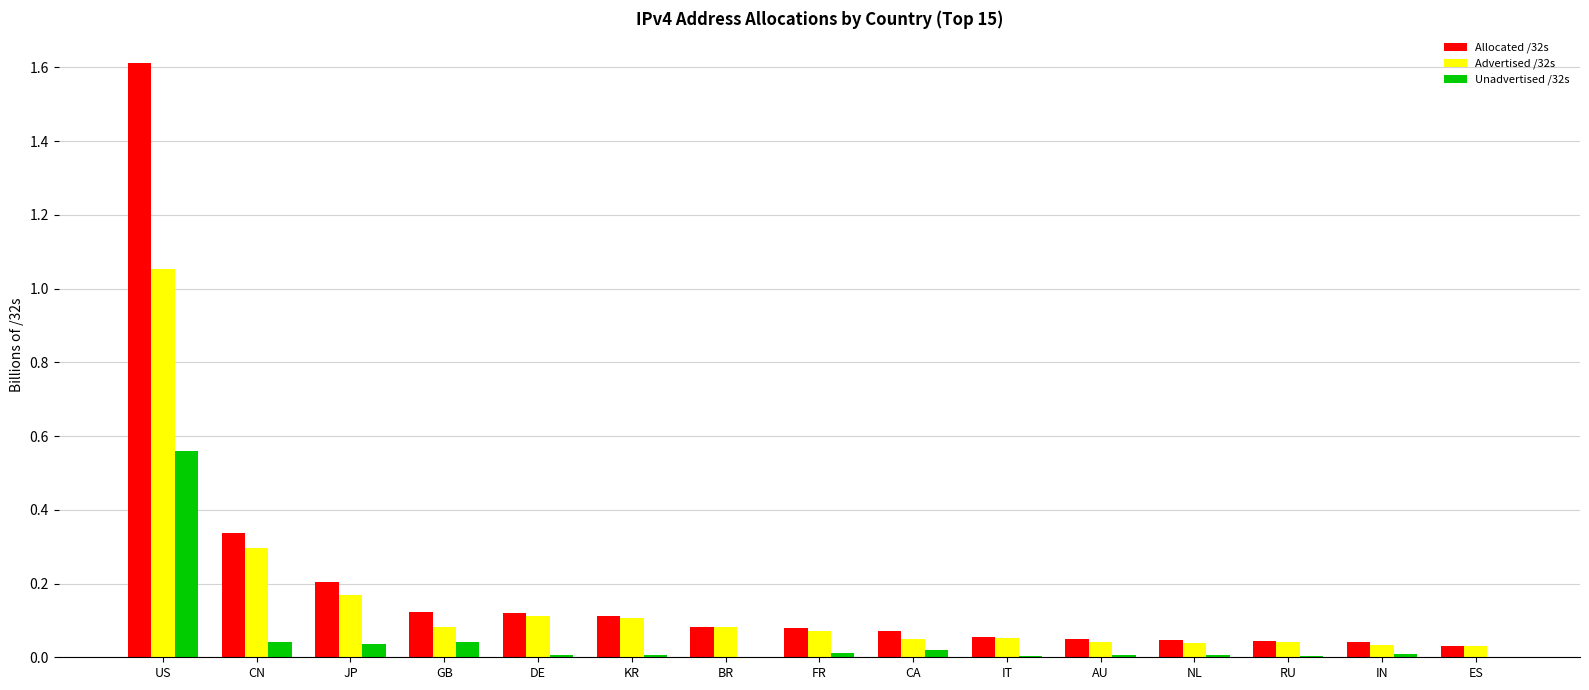

At which label does Allocated /32s reach its peak?

US